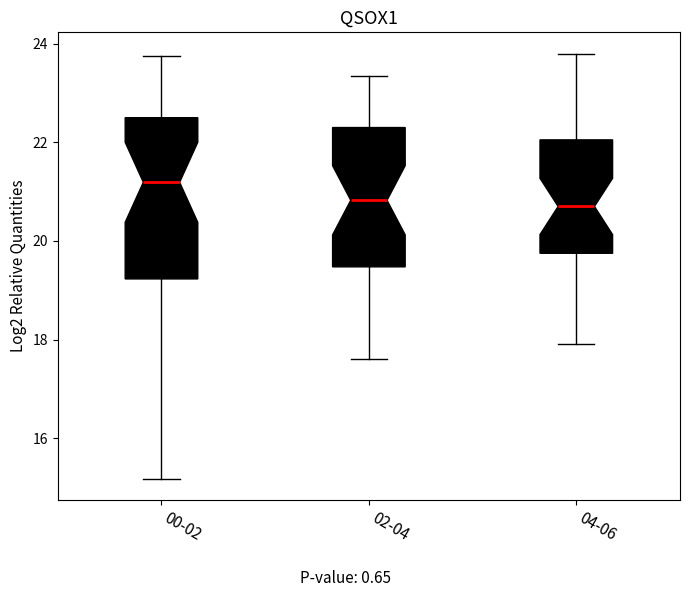

Where does the upper whisker of the box for 00-02 end on the y-axis? The values are not printed on the chart, so give them approximately, as read against the axis.

23.8